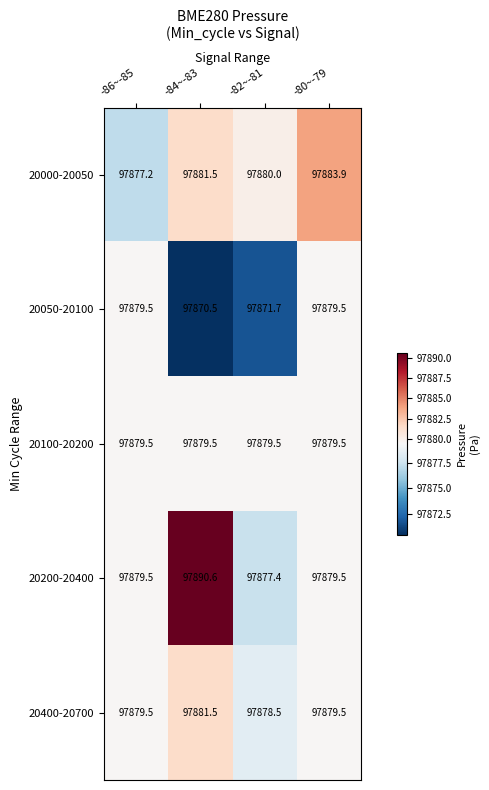

Where is 20050-20100 nearest to the value 97875?

-82~-81